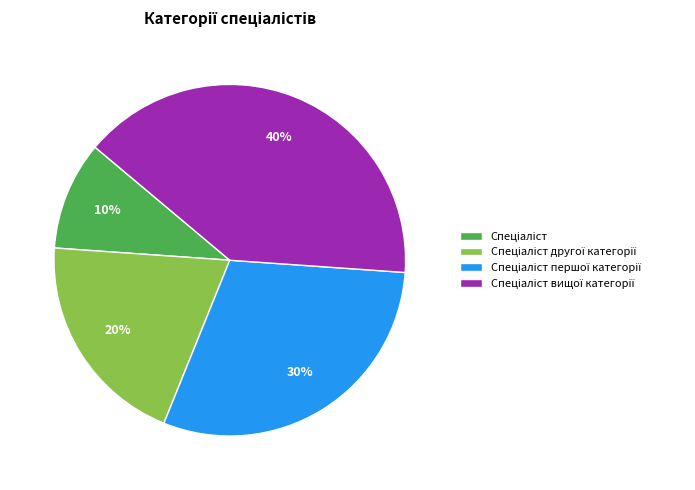

Is there a majority slice in this chart?

No